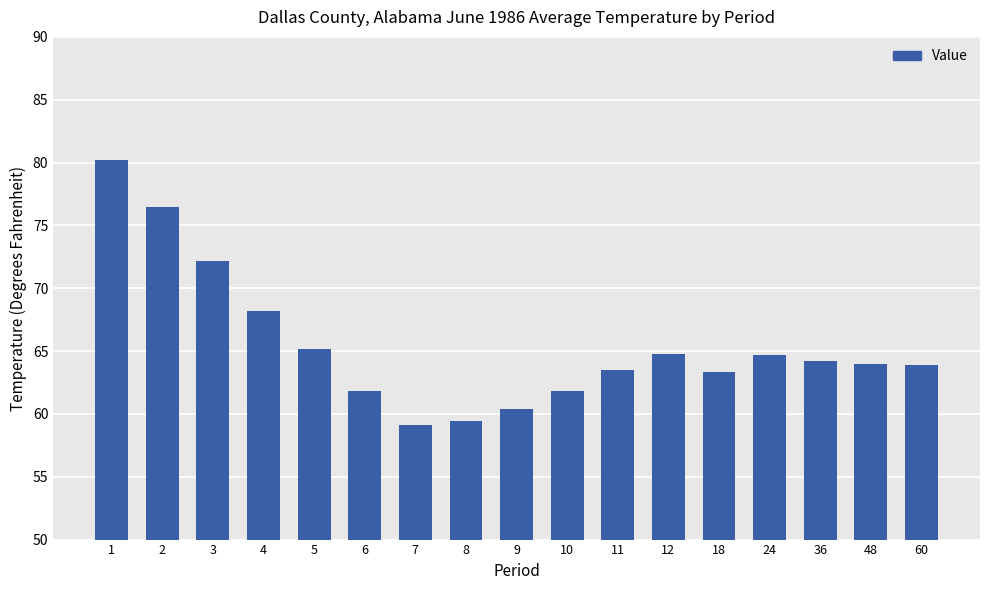

The chart shows a value of 76.5 at 2. True or false?

True